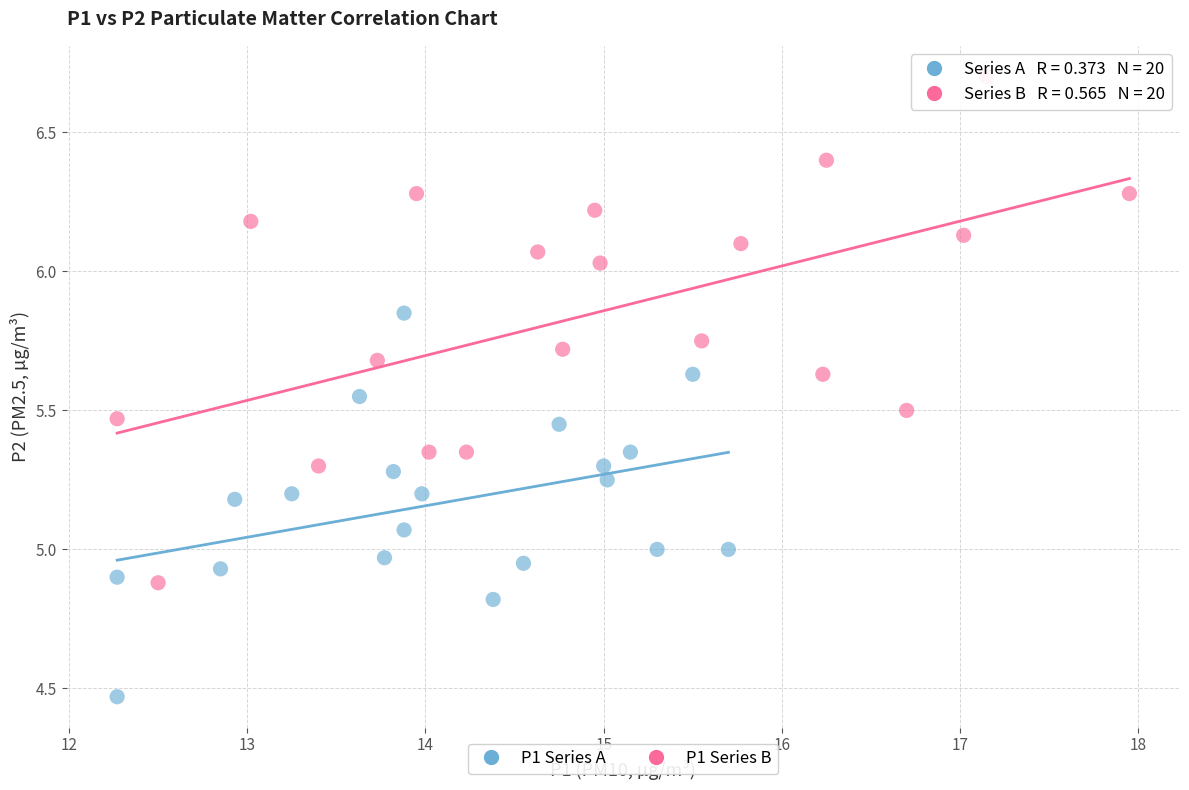

Which series reaches the minimum Y coordinate?

P1 Series A